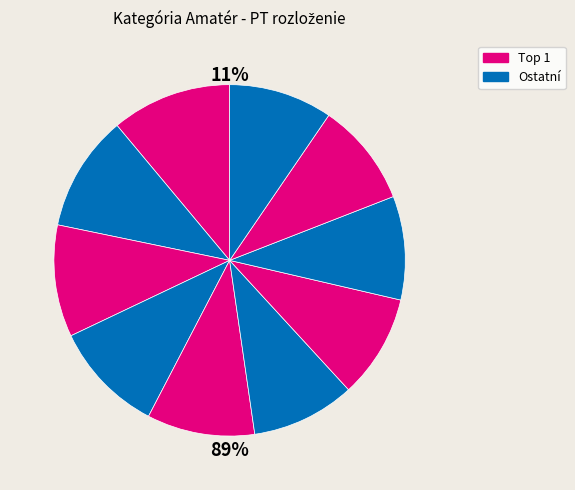

How many slices are in this pie chart?

10